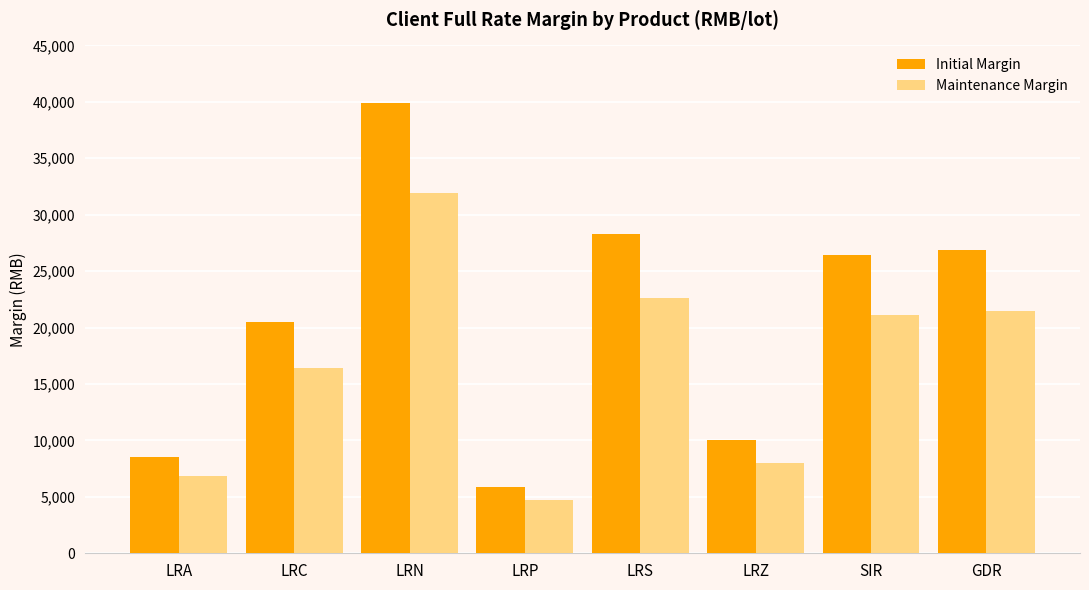

Which series has the largest range (max minus min)?

Initial Margin